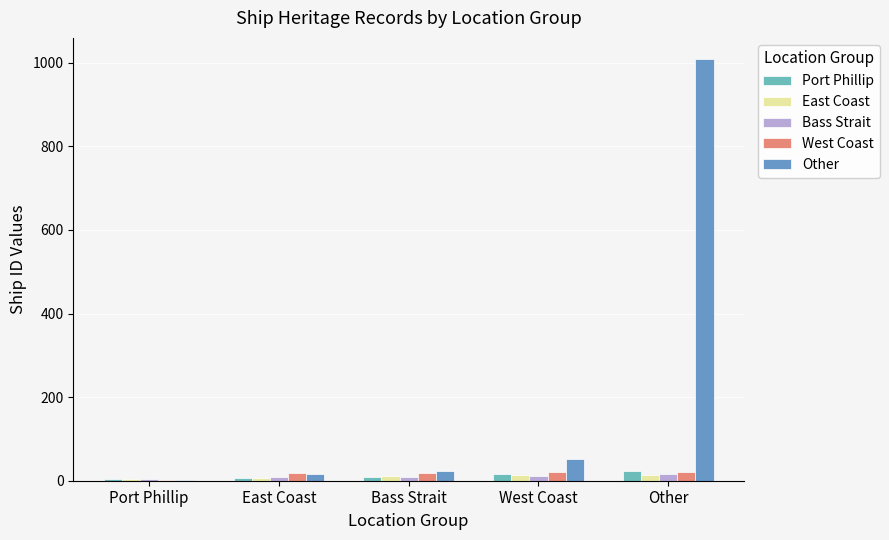

Between East Coast and Port Phillip, which is larger?

East Coast